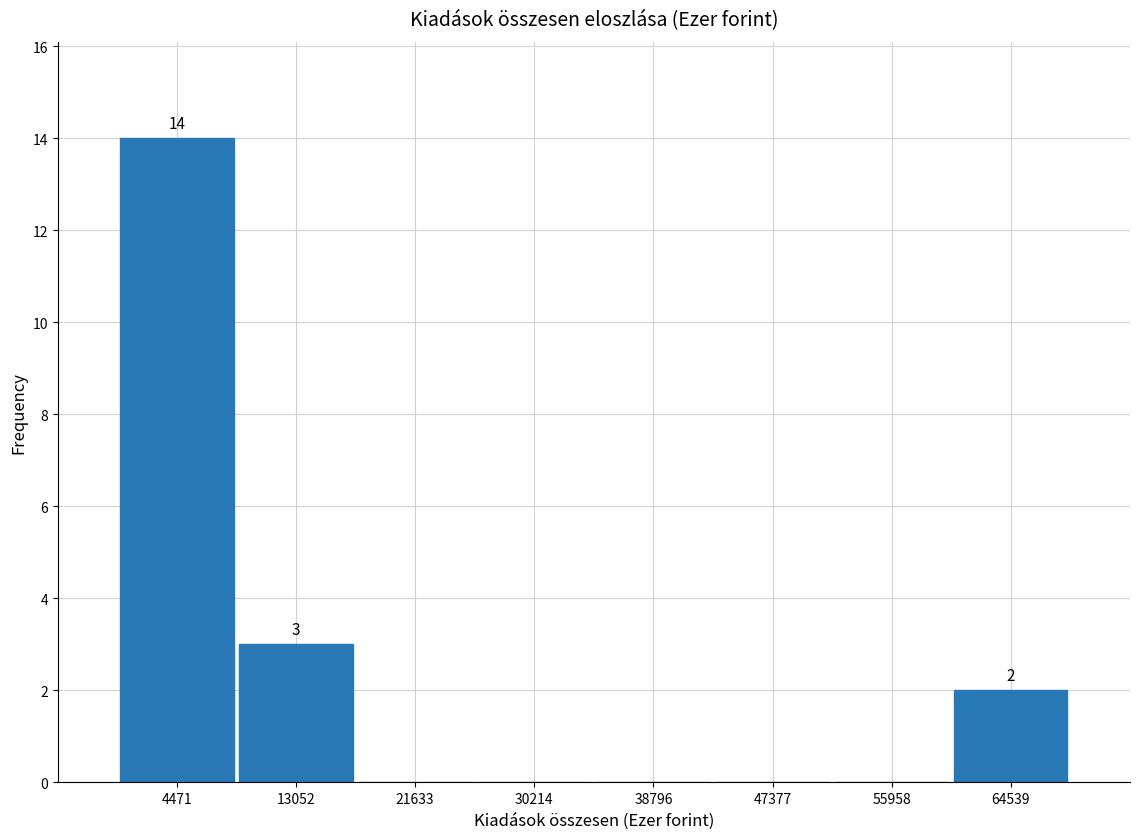

Which range on the x-axis has the tallest bar?

0 to 9000